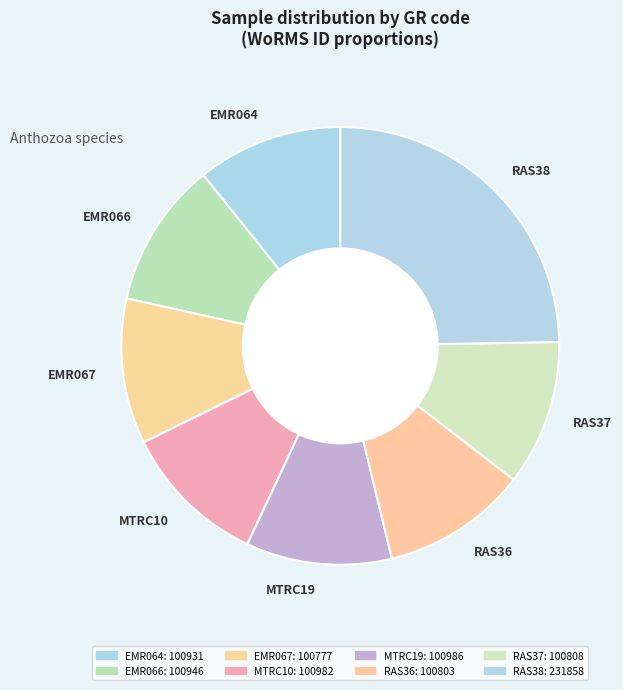

Is it true that EMR064 is 11% of the pie?

True